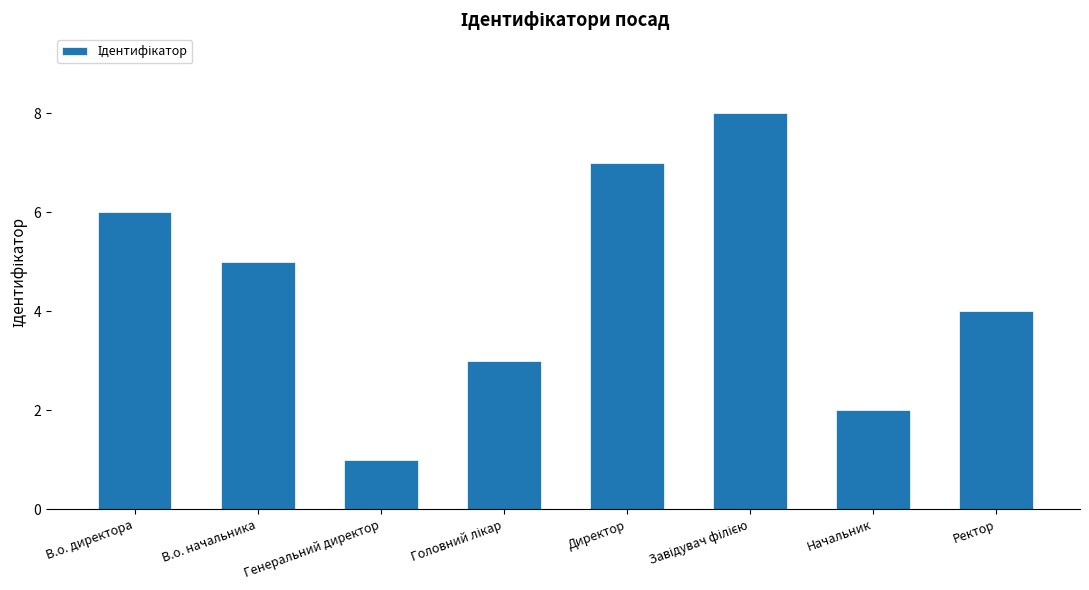

True or false: the data shows 2 at Генеральний директор.

False